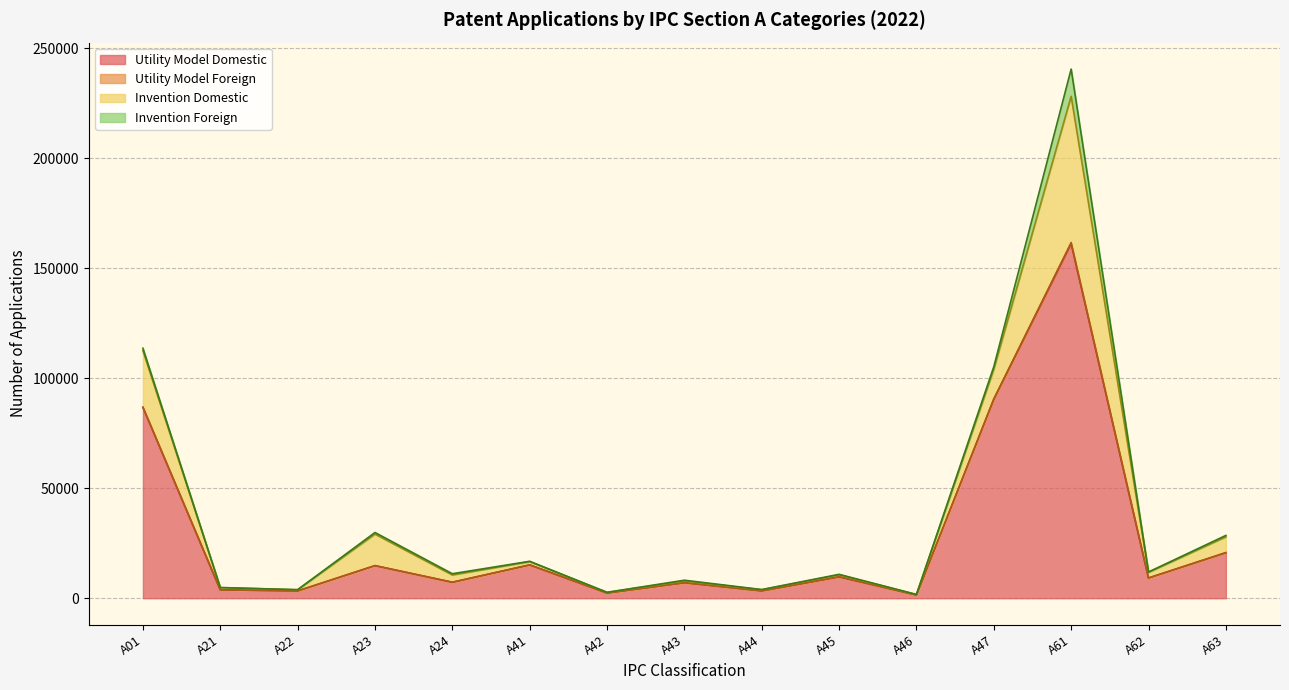

Reading right to left, list all the values displayed in this chart.

Invention Domestic: A63=7159	A62=2561	A61=66431	A47=13496	A46=186	A45=863	A44=514	A43=760	A42=297	A41=1449	A24=3299	A23=14336	A22=536	A21=1004	A01=25698
Invention Foreign: A63=633	A62=157	A61=12376	A47=1118	A46=69	A45=235	A44=96	A43=372	A42=37	A41=170	A24=553	A23=716	A22=44	A21=46	A01=1100
Utility Model Domestic: A63=20657	A62=9176	A61=161096	A47=90355	A46=1430	A45=9694	A44=3309	A43=7023	A42=2339	A41=15127	A24=7240	A23=14796	A22=3294	A21=3799	A01=86735
Utility Model Foreign: A63=80	A62=19	A61=541	A47=223	A46=28	A45=52	A44=15	A43=18	A42=5	A41=28	A24=32	A23=9	A22=1	A21=6	A01=49